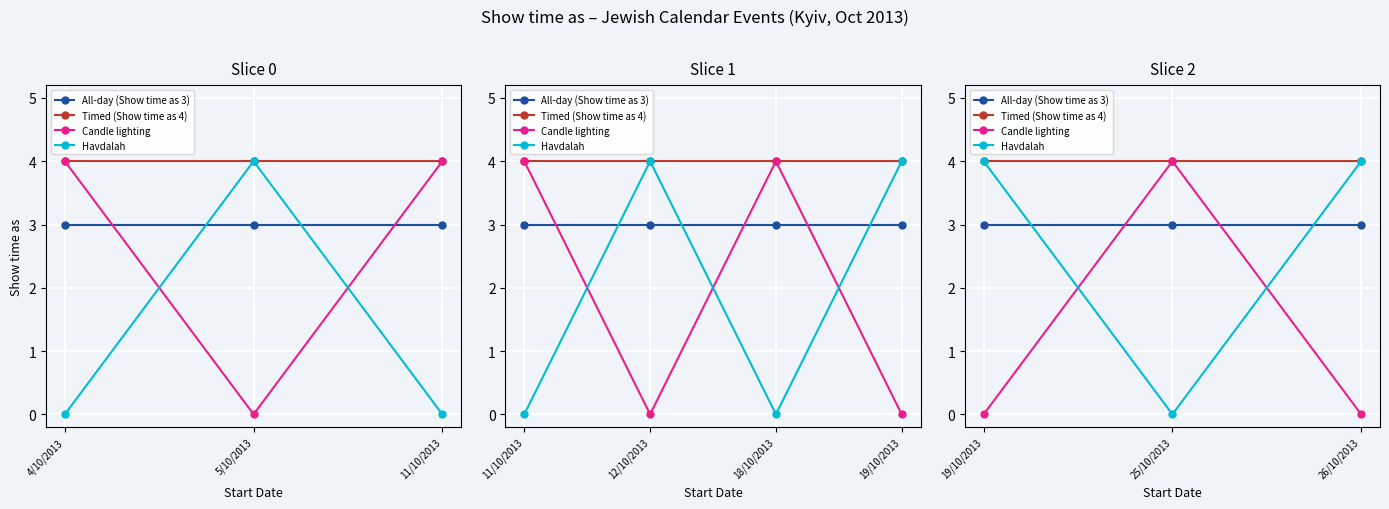

Does the chart display data point markers on the line(s)?

Yes